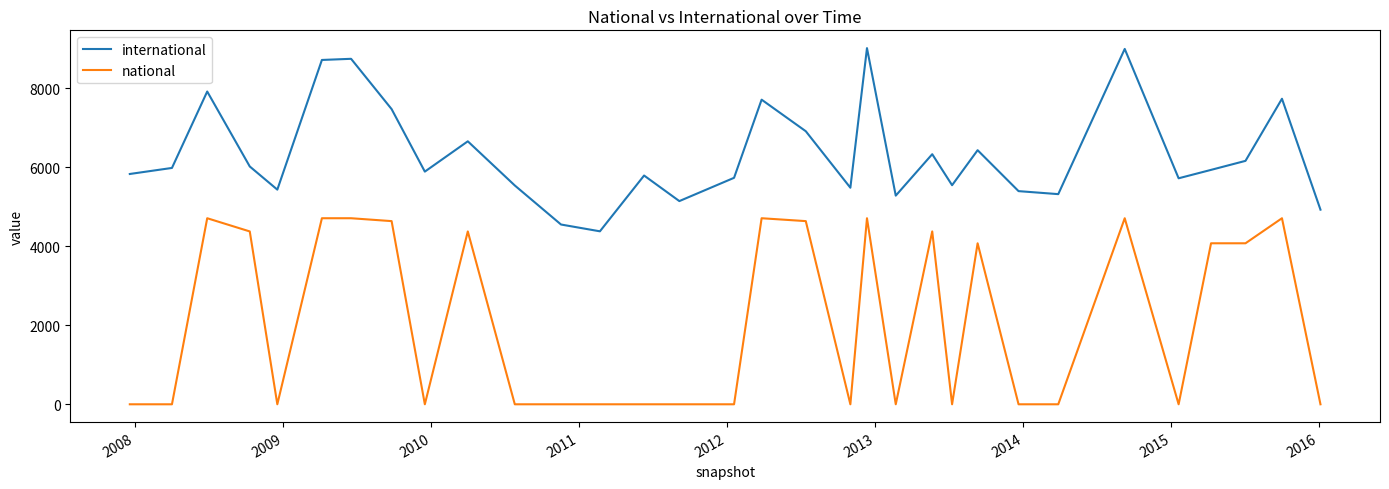

In international, how many points are higher than both neighbors (excluding endpoints)?

10